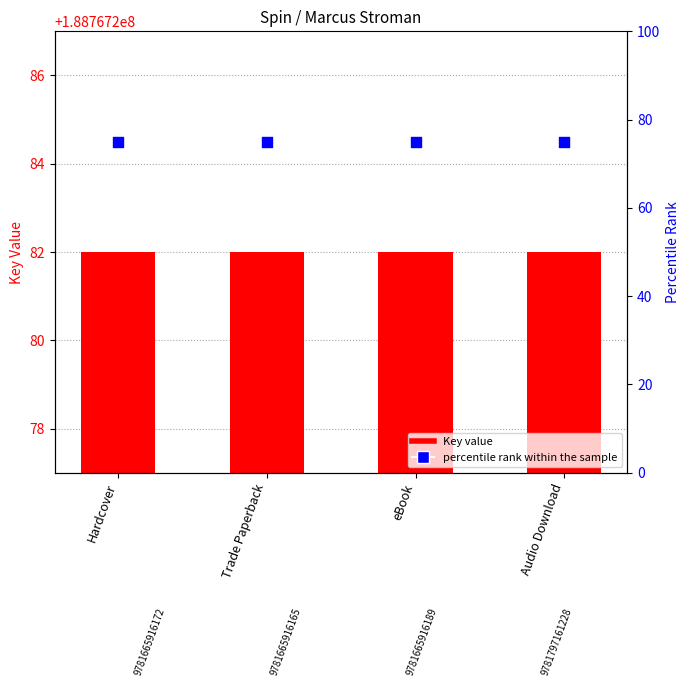

Which series contains the highest Y value?

Key